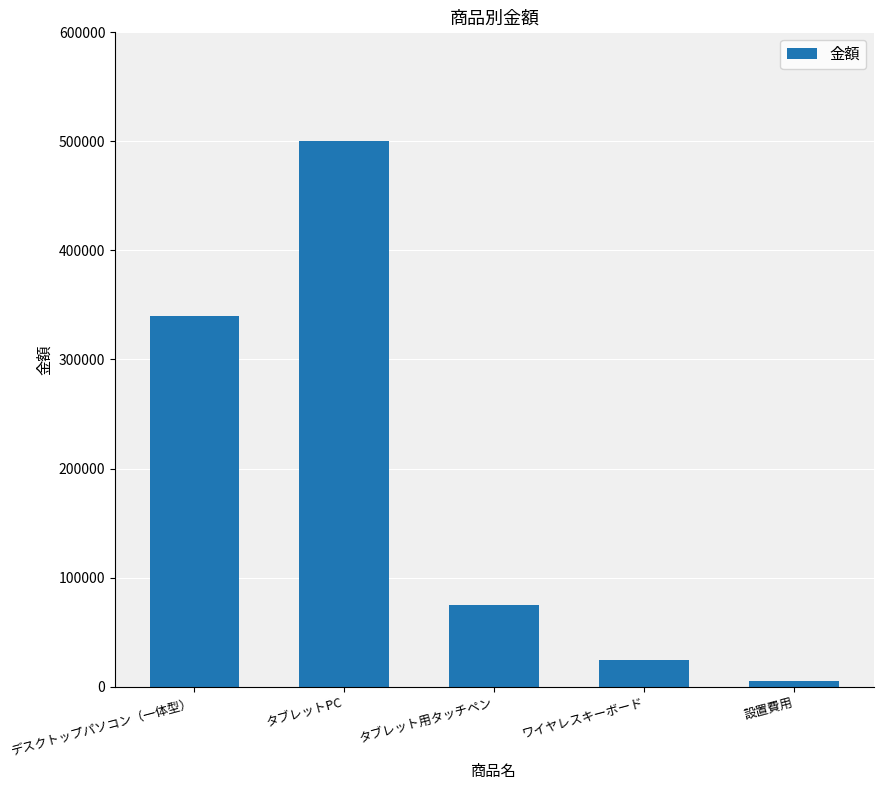

What is the label of the 1st bar from the right?

設置費用